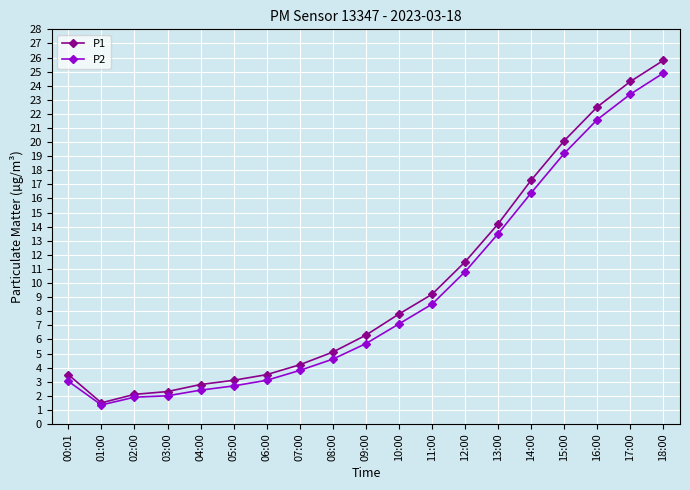

Between 05:00 and 12:00, which series saw the biggest shift?

P1